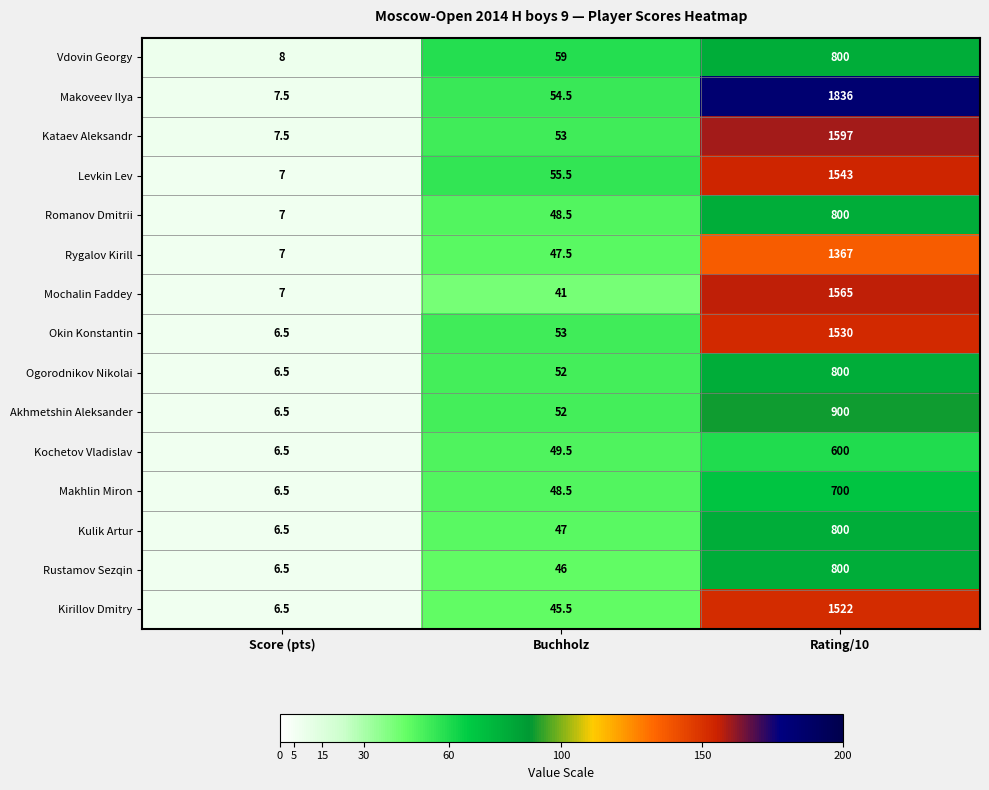

What is the total value across all series at Rating/10?

17160.0